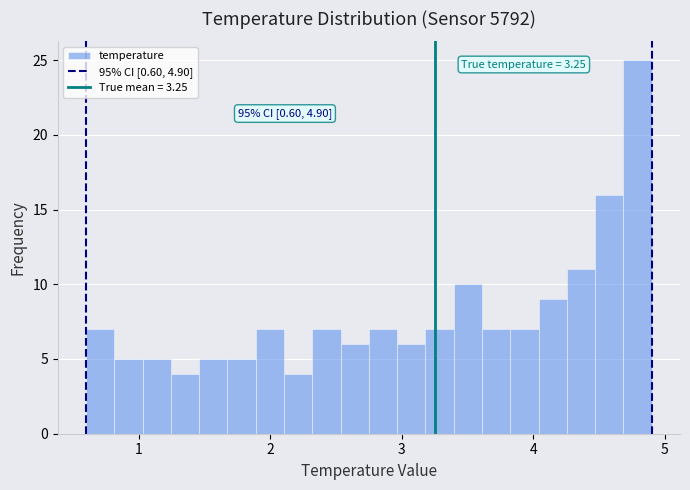

Read against the x-axis, roughly where is the centre of the tallest bar?

4.8